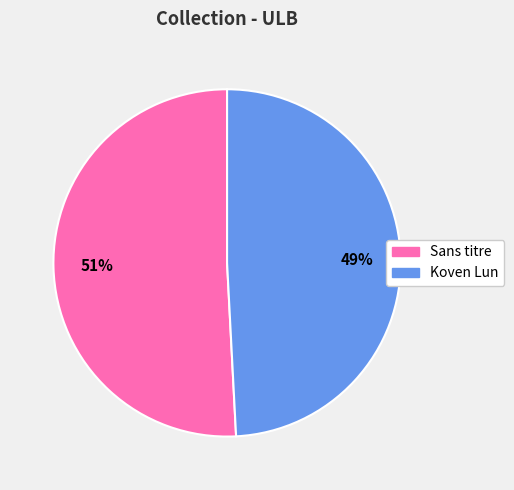

To the nearest percent, what is the combined percentage of Sans titre and Koven Lun?

100%